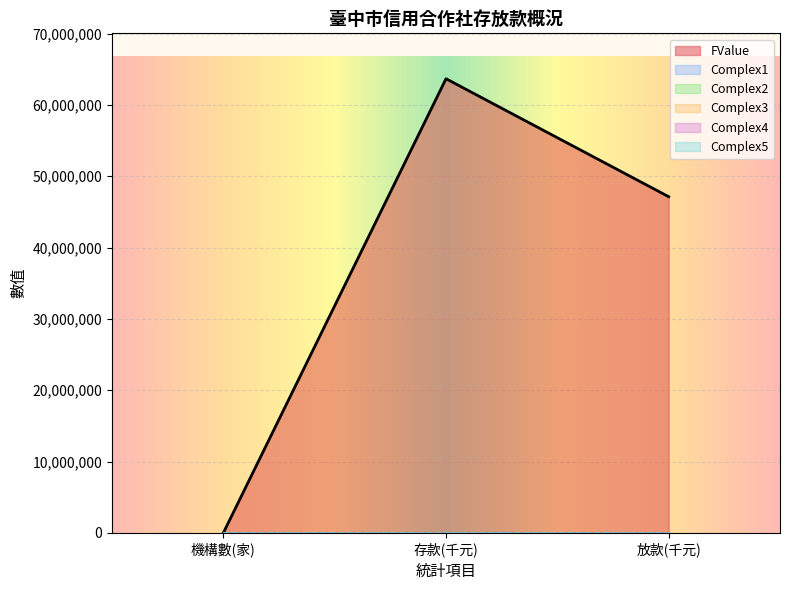

Where is Complex1 nearest to the value 0?

機構數(家)